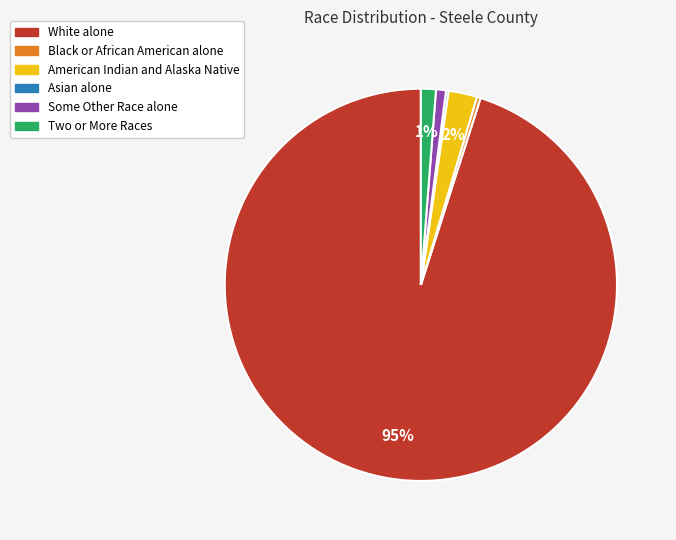

What is the largest slice in the pie chart?

White alone